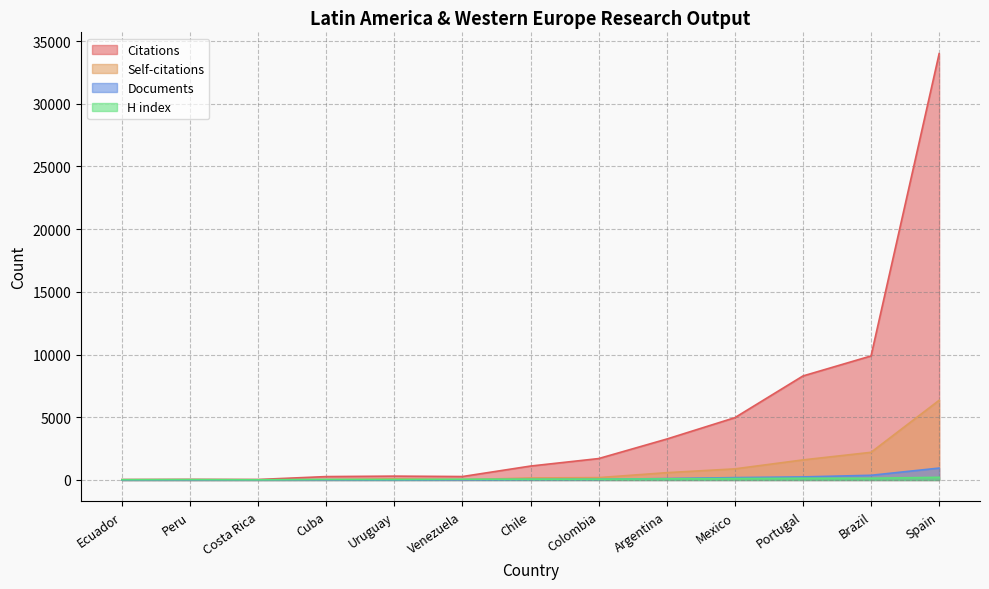

At Mexico, list the series in order from smallest to largest.

H index, Documents, Self-citations, Citations